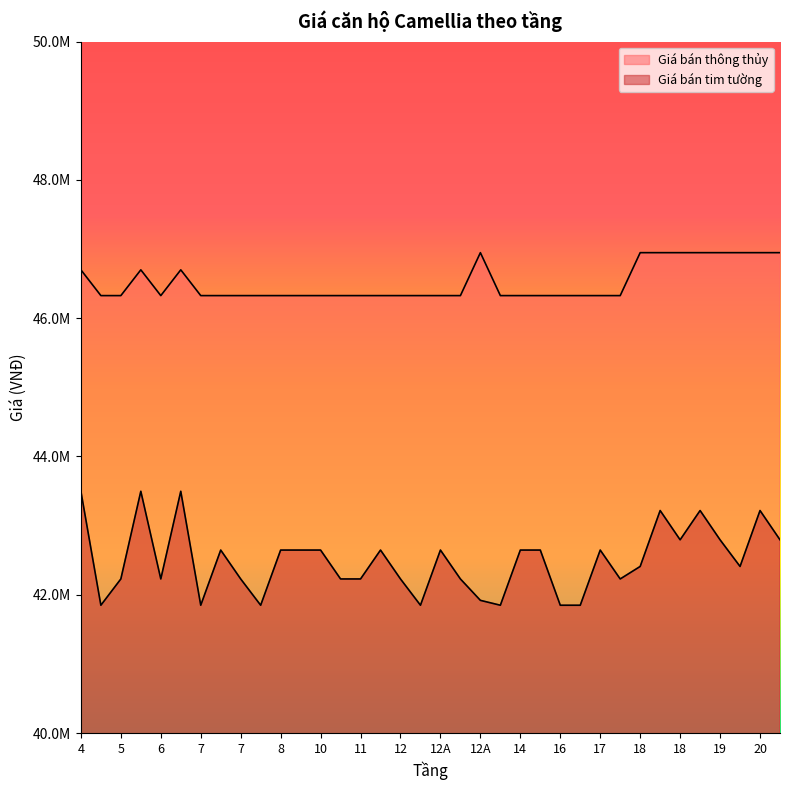

What is the difference between the second highest and second lowest values in the Giá bán tim tường series?

1647811